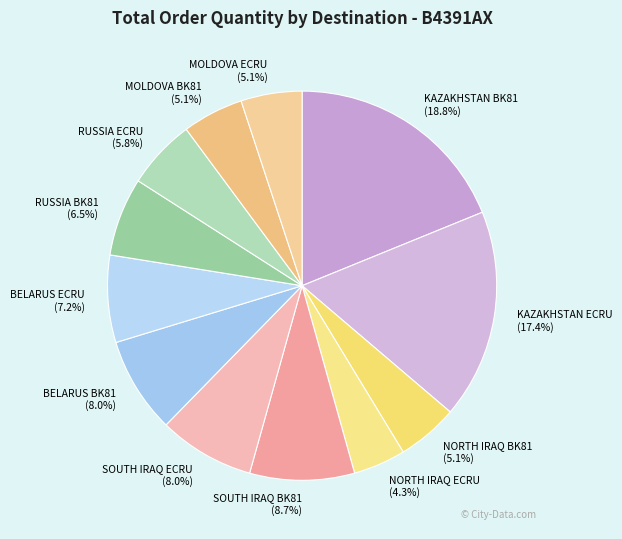

What percentage is the NORTH IRAQ ECRU slice, to the nearest percent?

4%